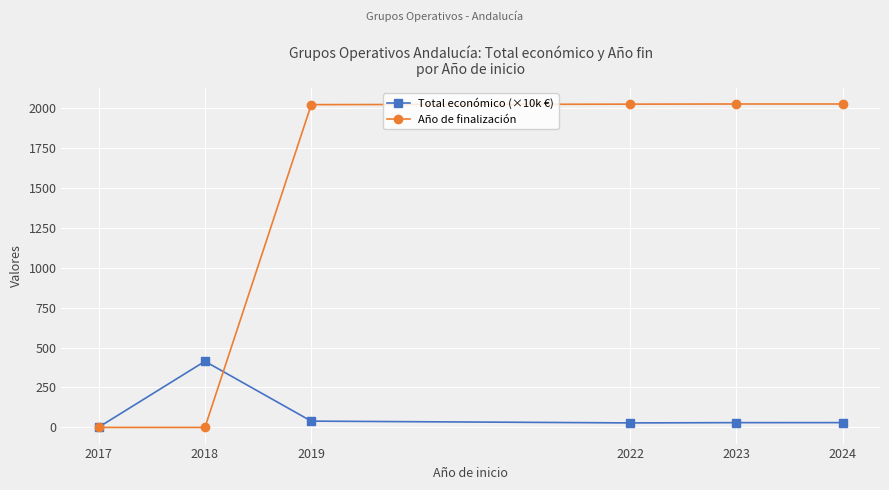

What is the maximum value for Total económico (×10k €)?

413.9